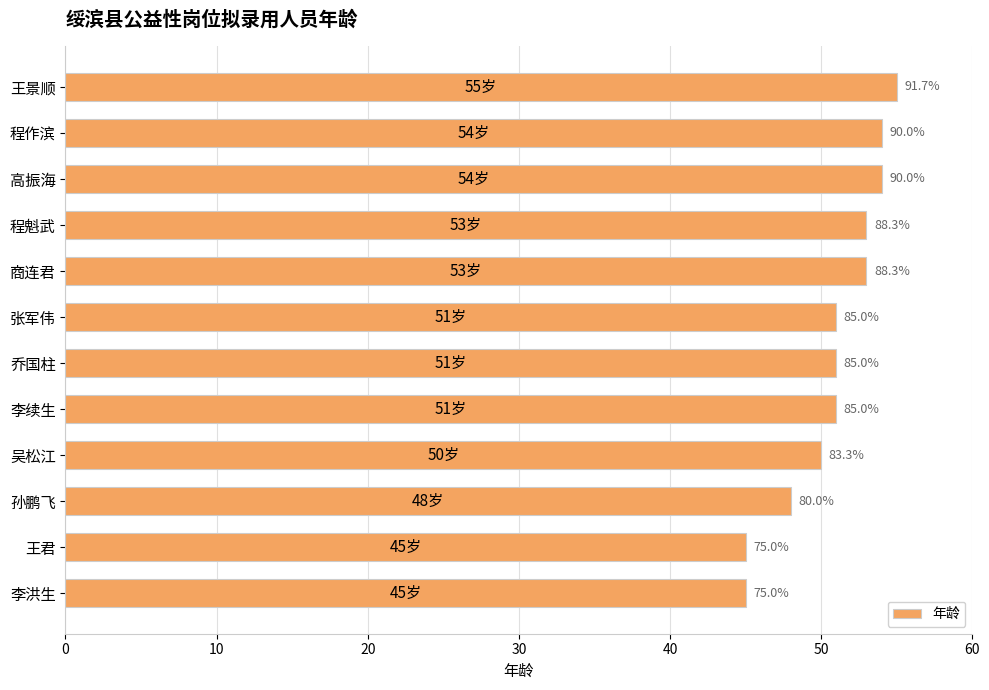

How many bars are there in total?

12